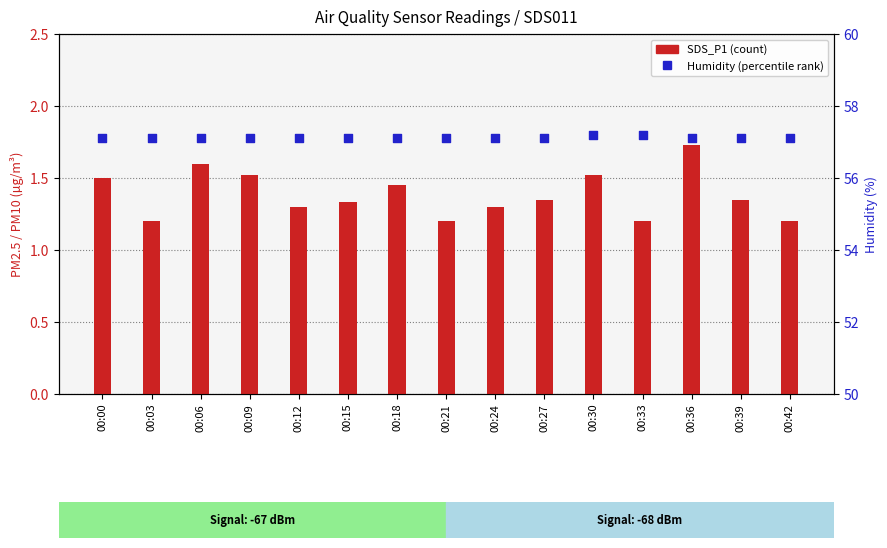

What are all the series names shown in the legend?

SDS_P1, Humidity